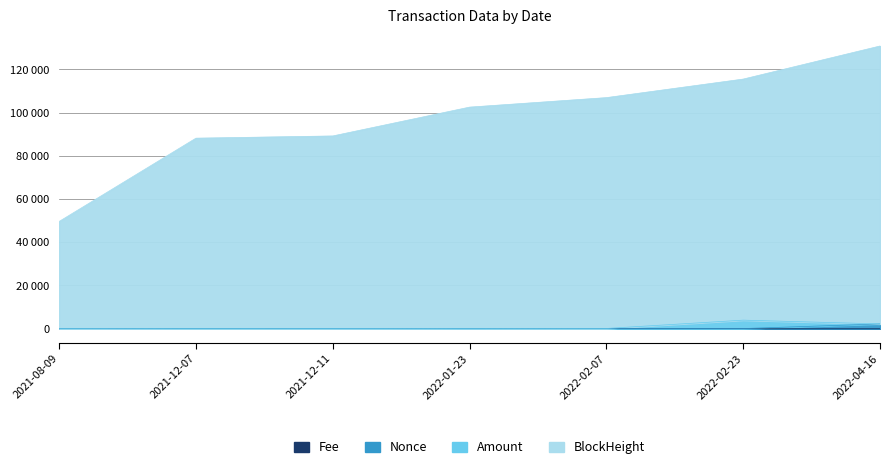

What is the difference between the Nonce values at 2021-12-11 and 2021-12-07?

1.0